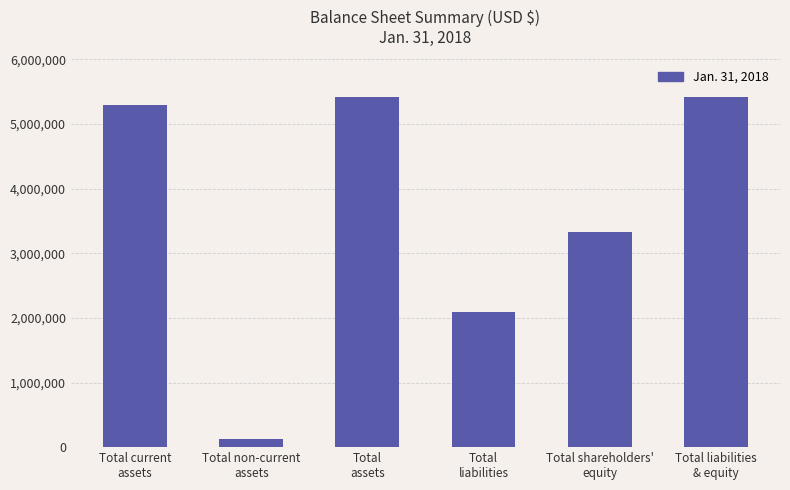

What is the value of the 6th bar from the left?

5417596